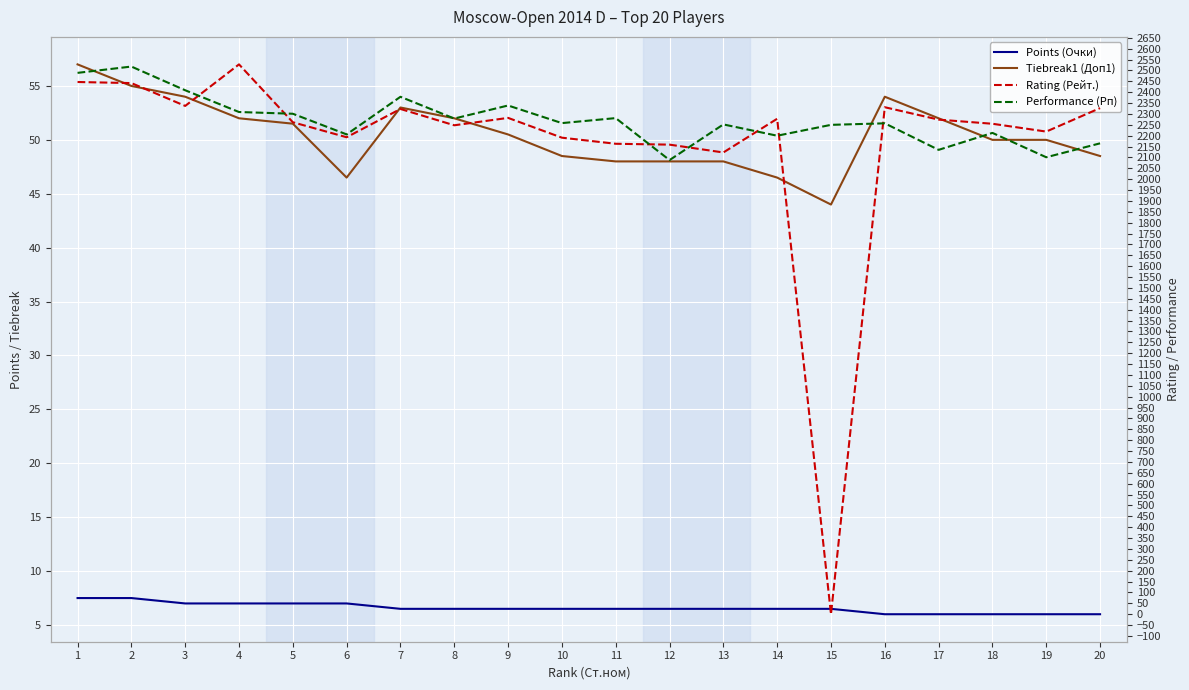

True or false: Points (Очки) and Tiebreak1 (Доп1) intersect in this chart.

False